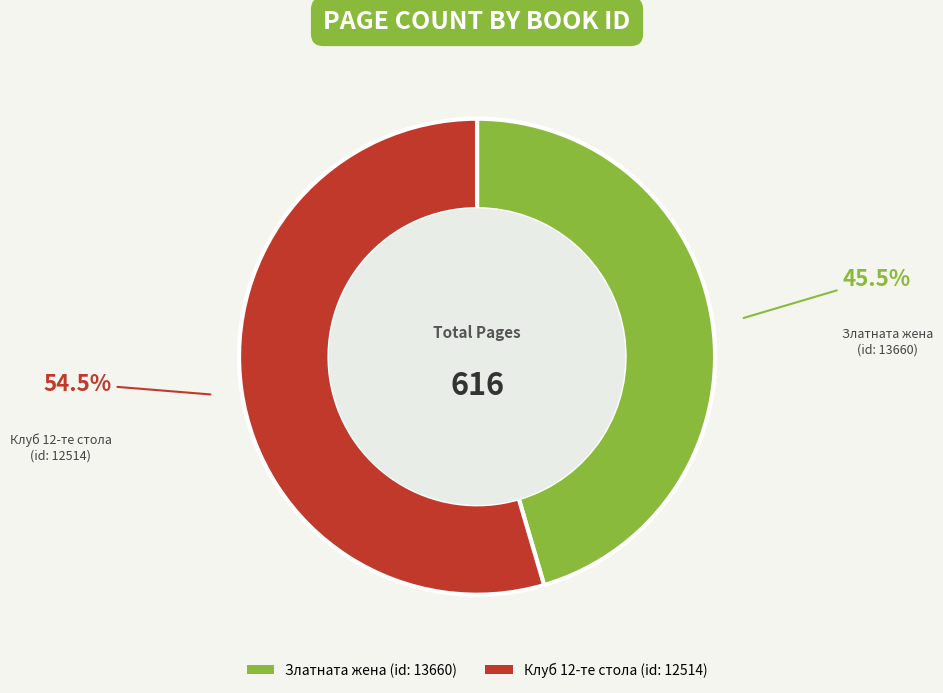

What is the majority slice?

Клуб 12-те стола (id: 12514)